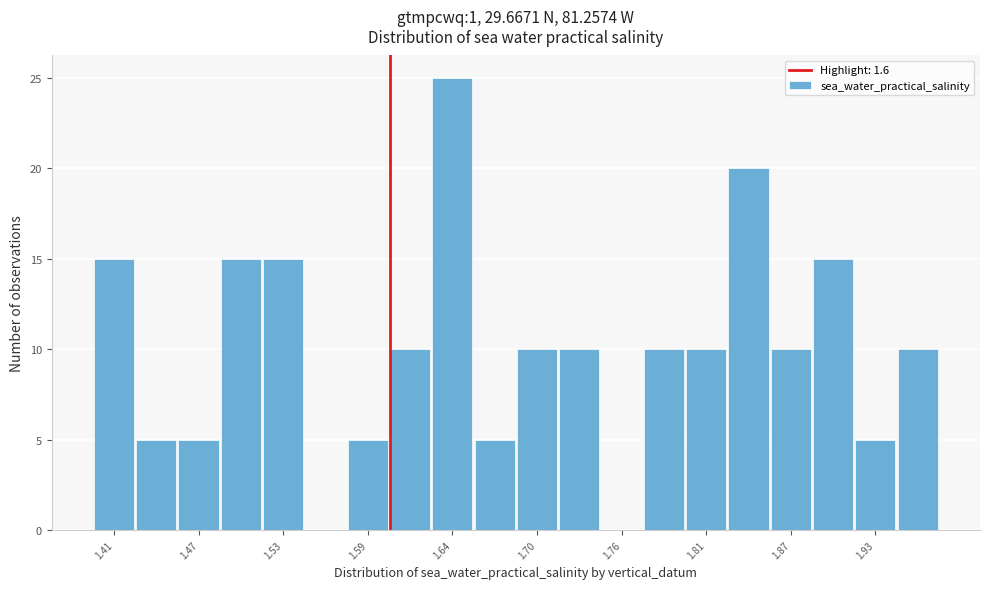

Around what value on the x-axis is the tallest bar? Give the approximate position of its centre, as read against the axis.

1.64